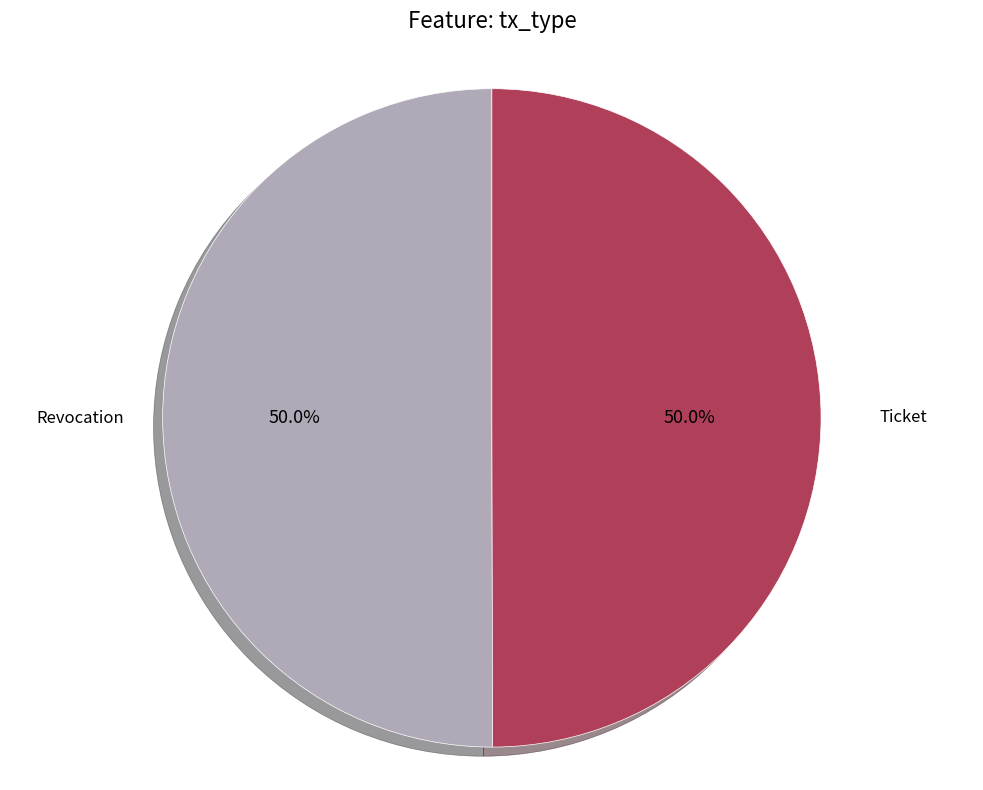

Count the number of slices in the pie.

2